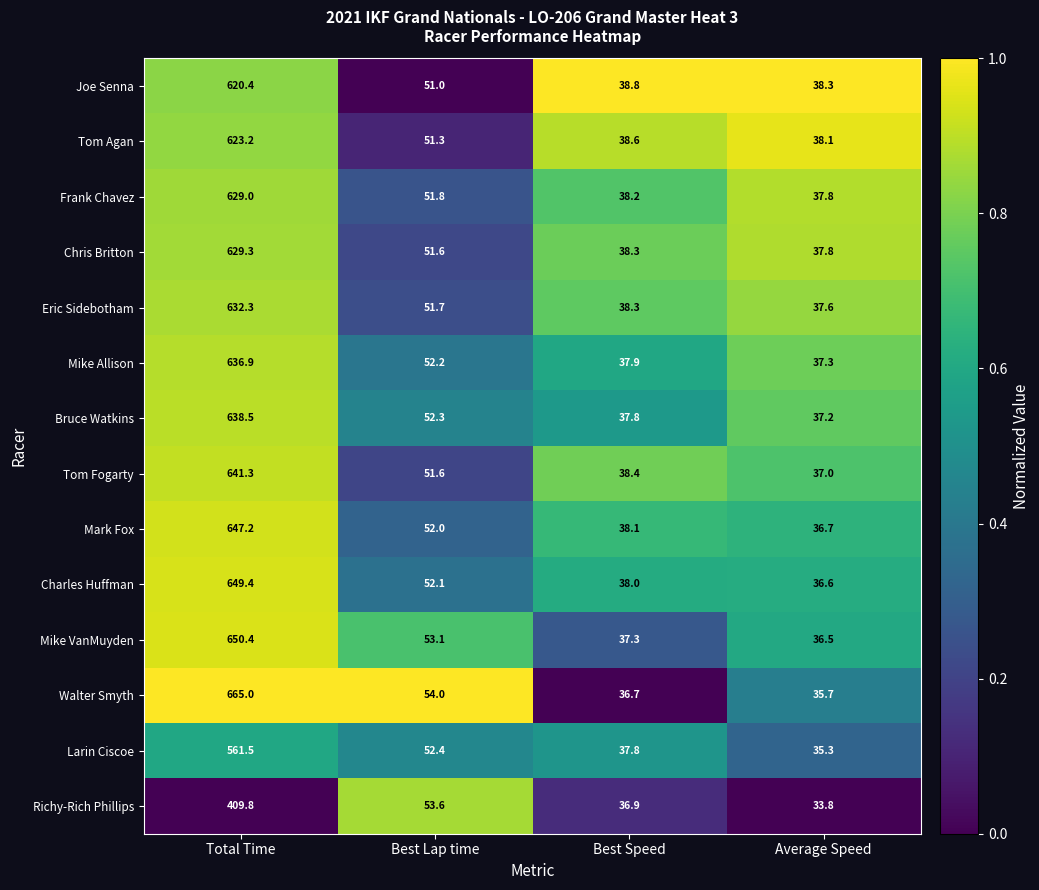

What is the spread (max minus min) of values at Total Time?

255.2